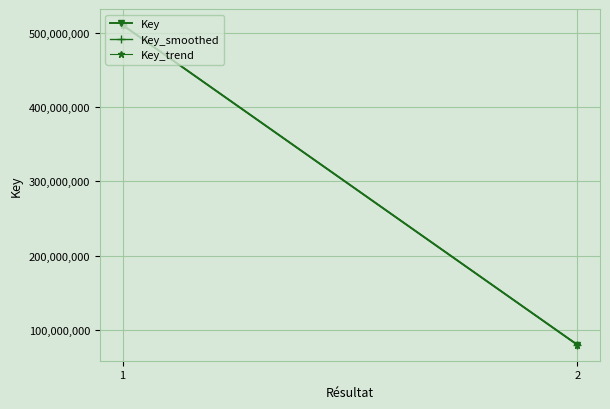

How many lines are shown in the chart?

3